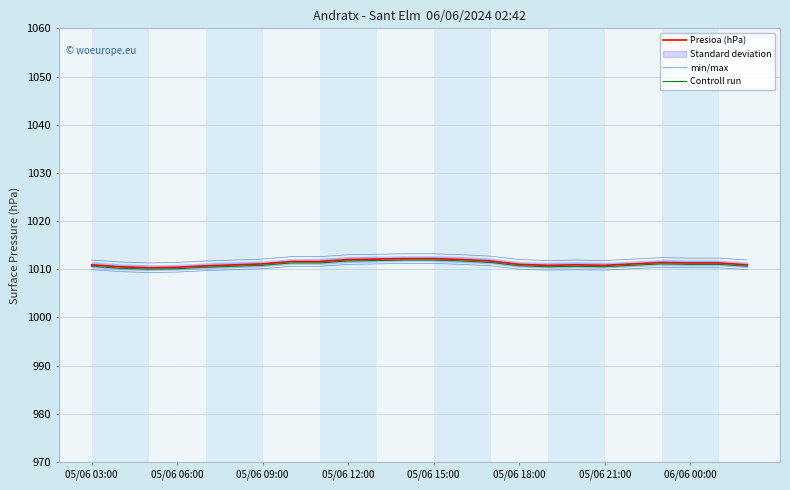

True or false: Controll run has more than 1 points higher than both neighbors.

True